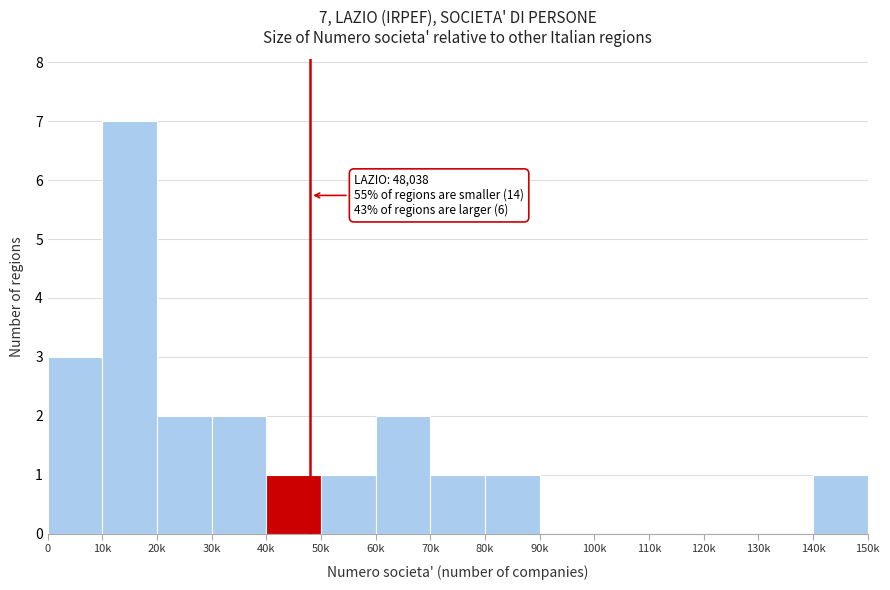

Reading left to right, list all the values displayed in this chart.

0=3	10k=7	20k=2	30k=2	40k=1	50k=1	60k=2	70k=1	80k=1	90k=0	100k=0	110k=0	120k=0	130k=0	140k=1